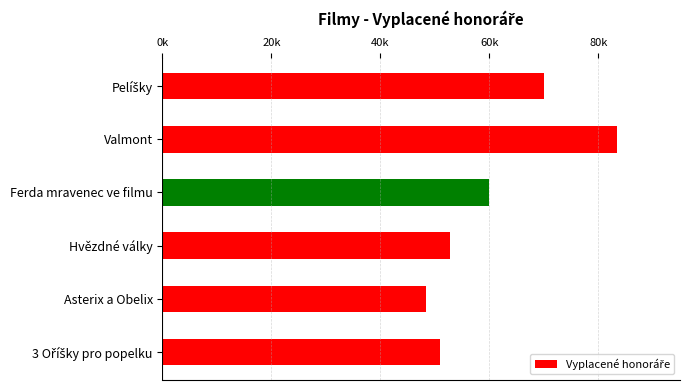

Are the bars horizontal?

Yes